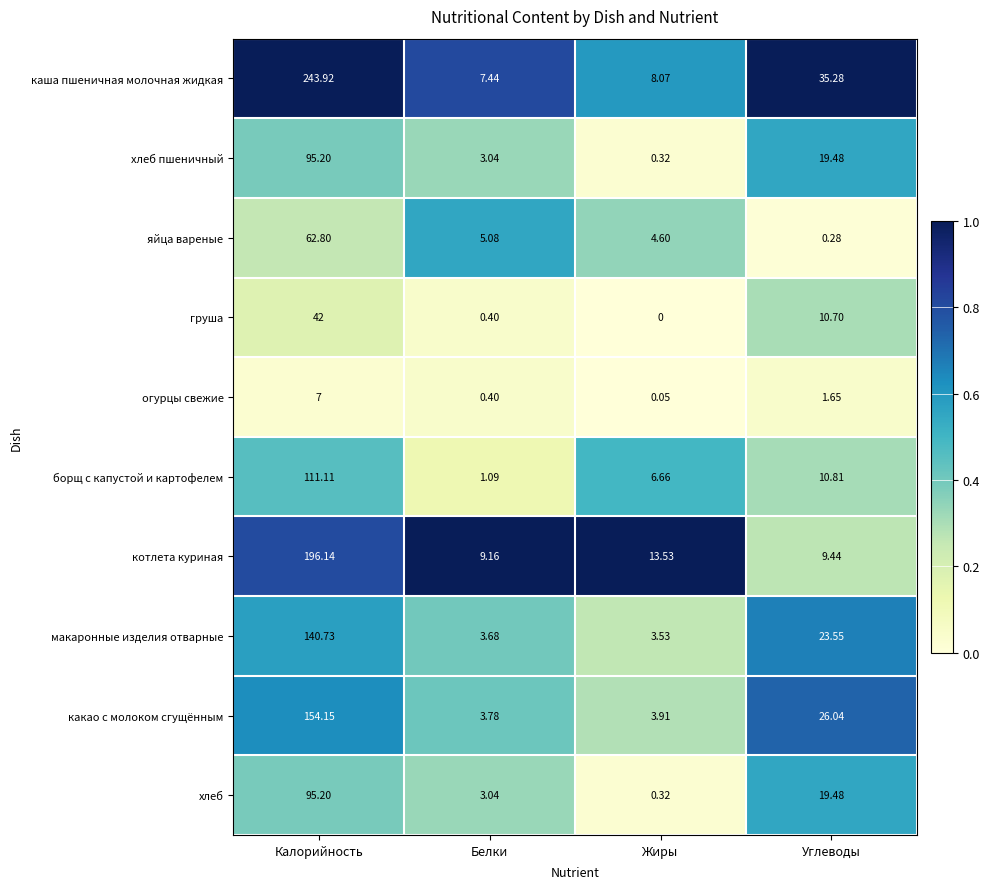

At which label does какао с молоком сгущённым first exceed 26?

Калорийность